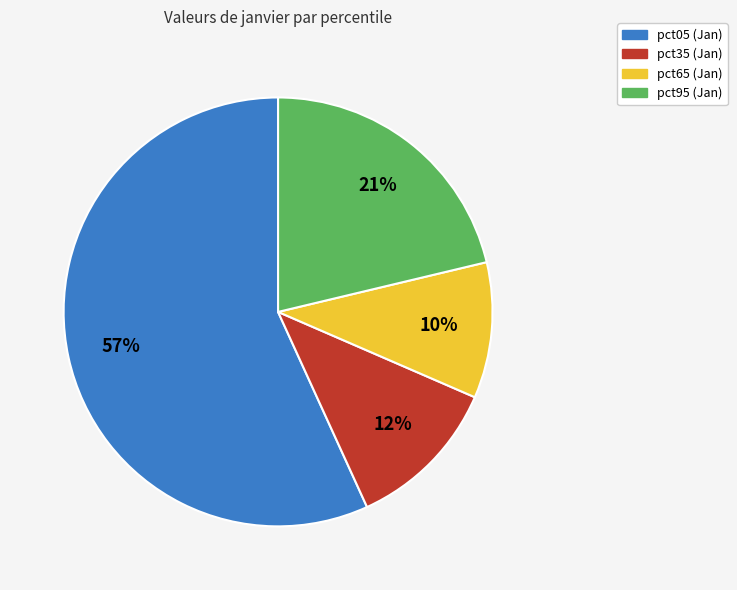

Is there any slice that represents more than half of the pie?

Yes